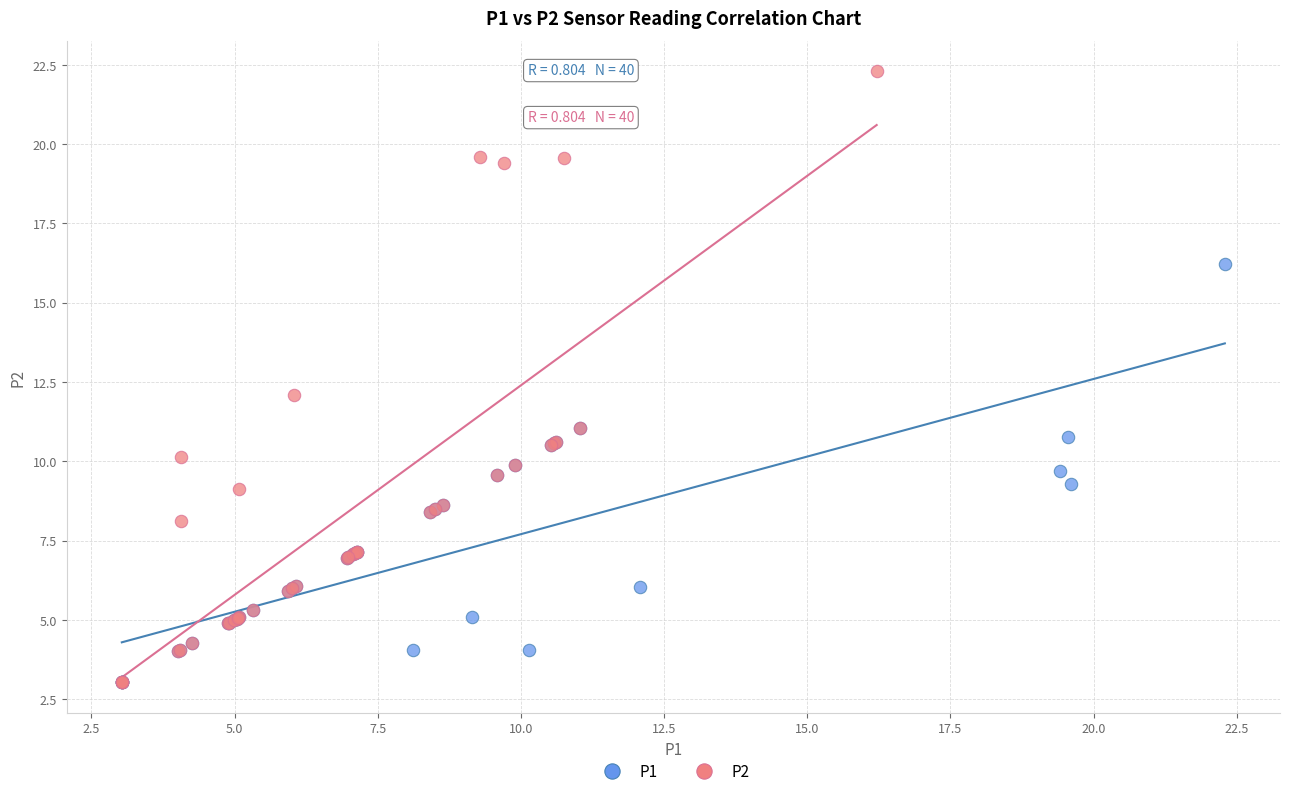

Which series reaches the maximum Y coordinate?

P2